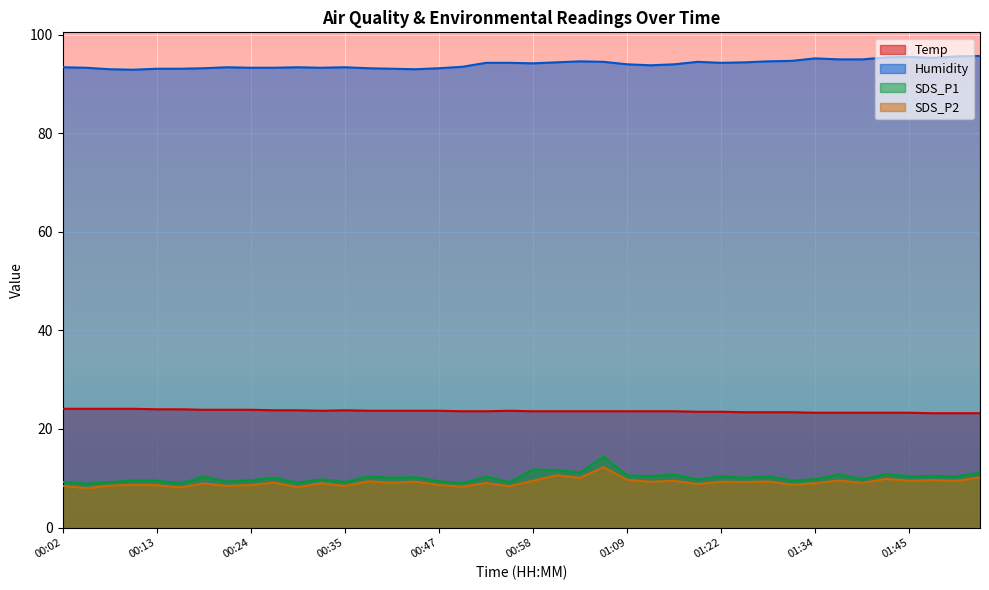

What is the greatest value displayed?

95.7